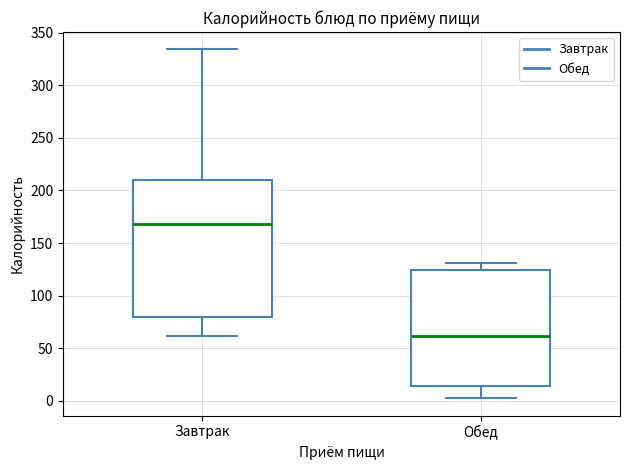

Which box has the lowest median line?

Обед